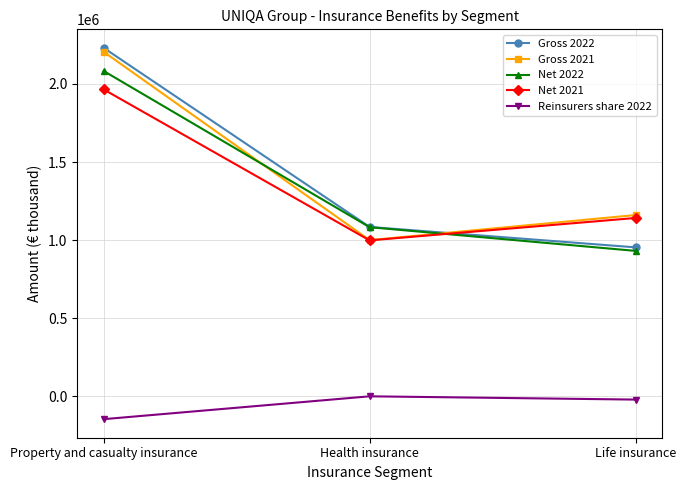

Rank the categories by Gross 2021 value from highest to lowest.

Property and casualty insurance, Life insurance, Health insurance